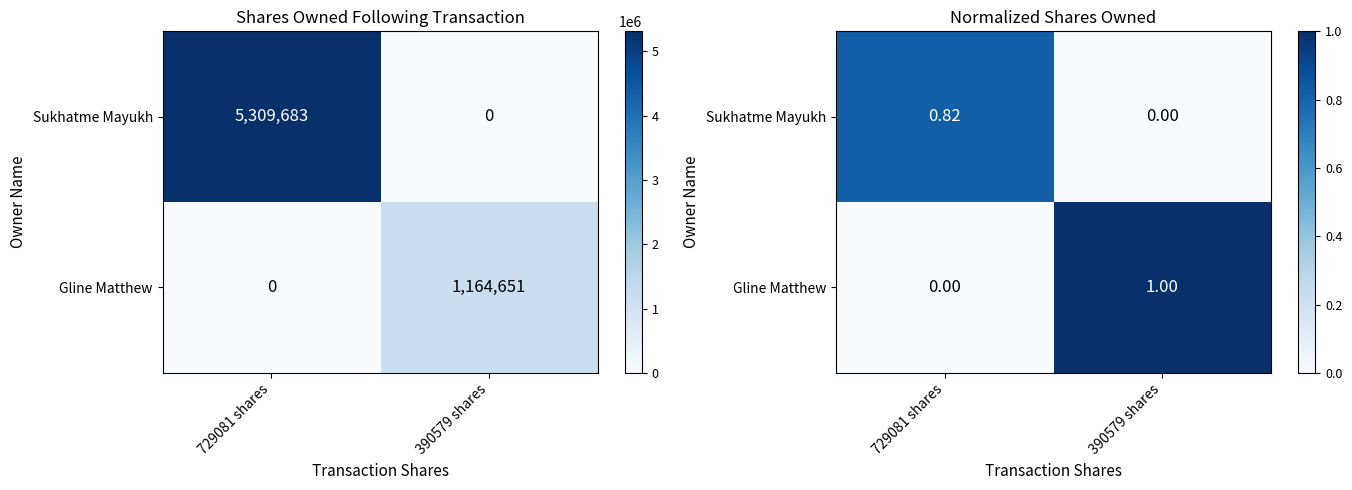

What is the spread (max minus min) of values at 390579 shares?

1.0